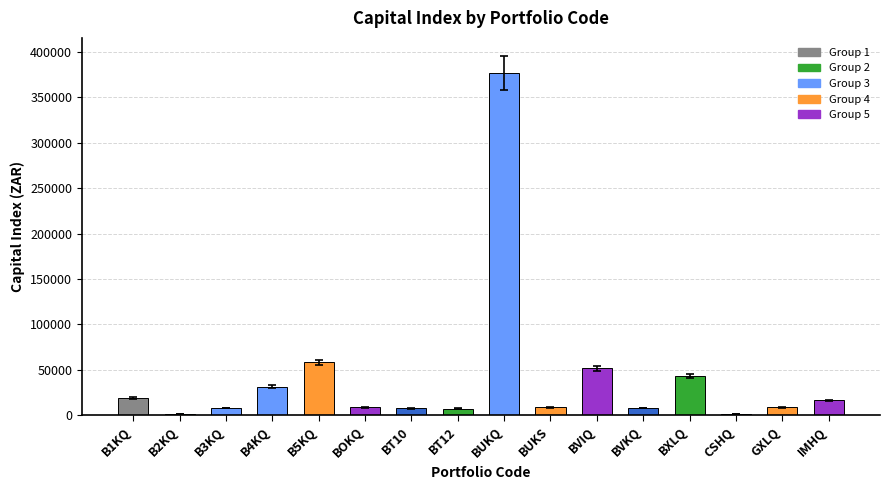

At which label is the value closest to 189095?

B5KQ